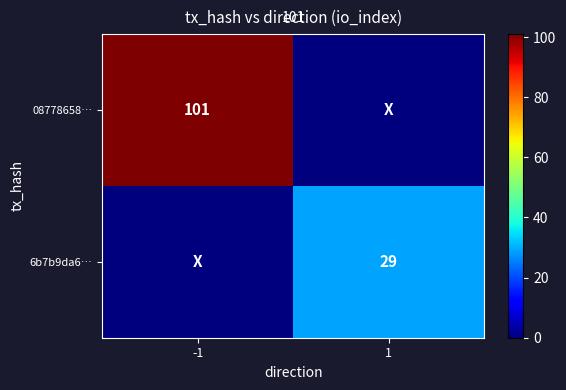

True or false: 08778658… has a value of 32 at -1.

False